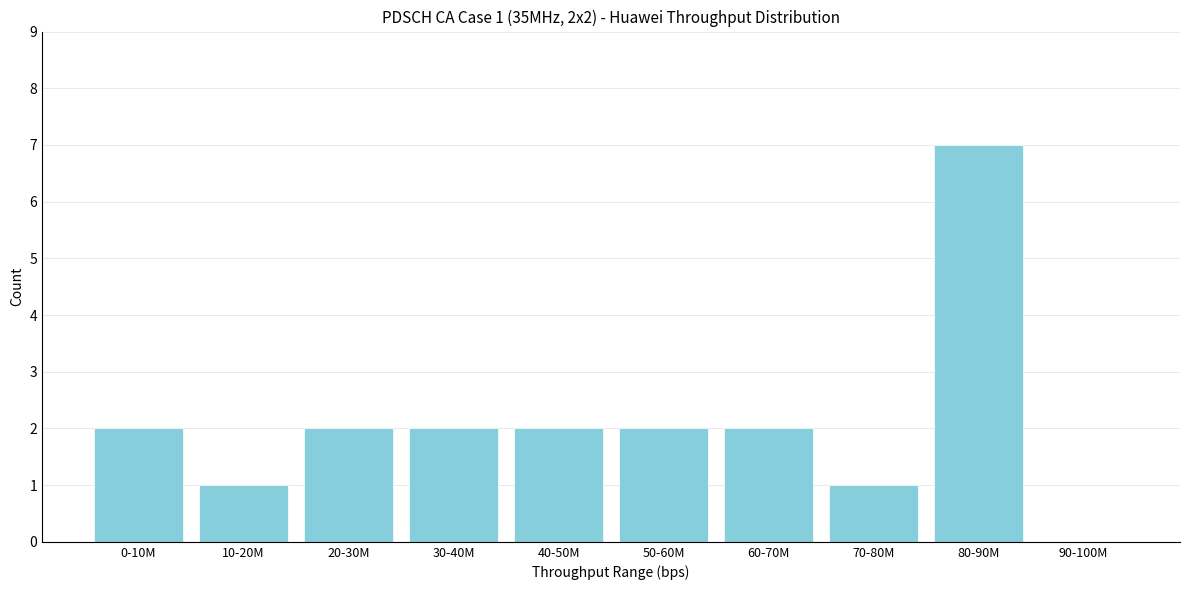

Approximately how many times larger is the value at 50-60M compared to 40-50M?

1.0